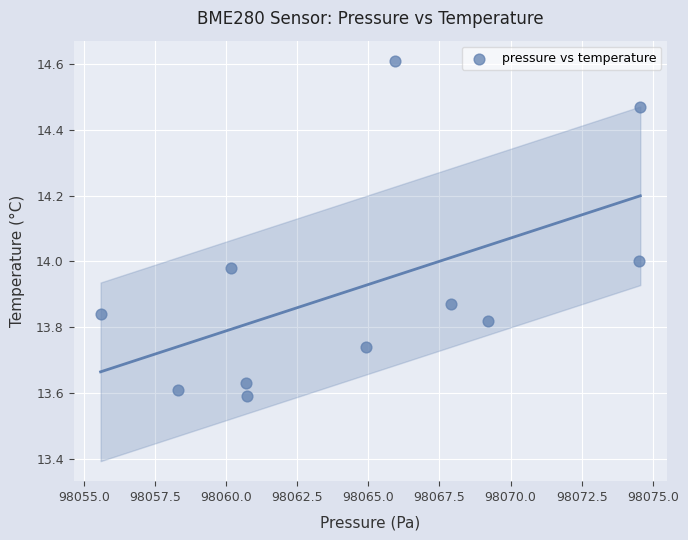

What is the range of Y values (max minus min)?

1.0